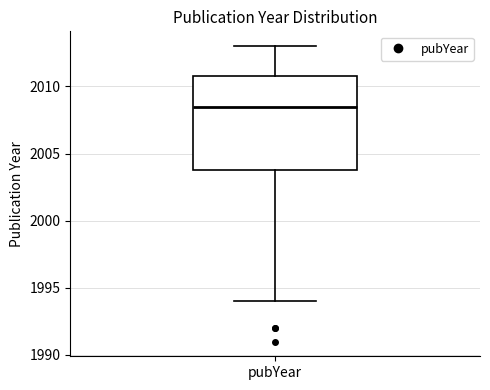

Transcribe this box plot: give where the median line is, the range the box spans, and where the two whiskers end, as read against the y-axis. The values are not printed on the chart, so give them approximately, as read against the axis.

median 2008.5, box 2004.0 to 2011.0, whiskers 1994.0 to 2013.0